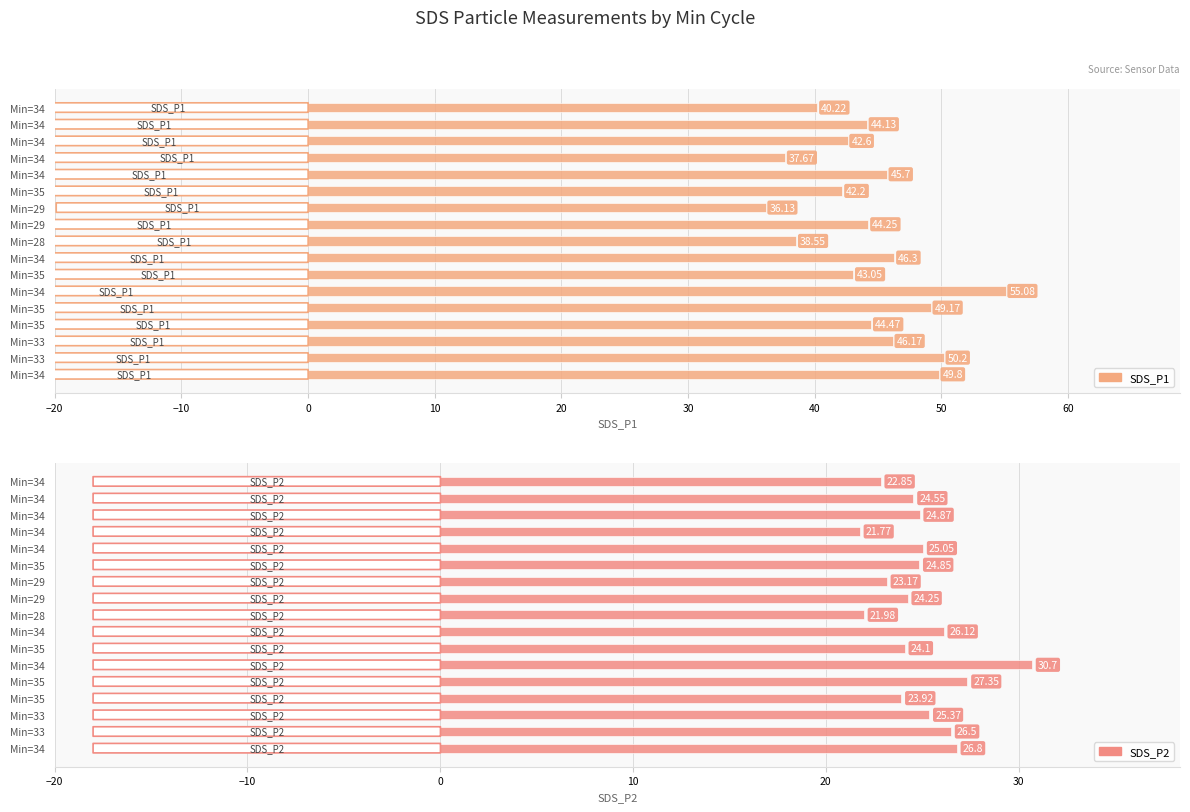

The SDS_P2 series shows 24.9 at Min=34. True or false?

True